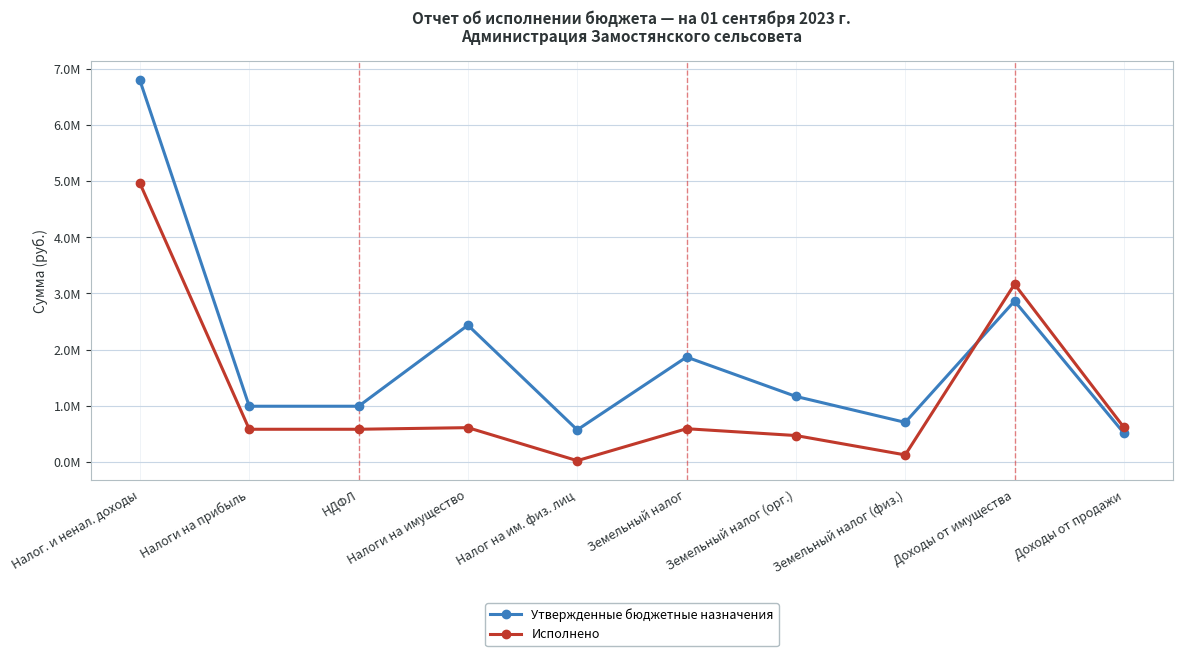

What position from the left is Налоги на прибыль?

2